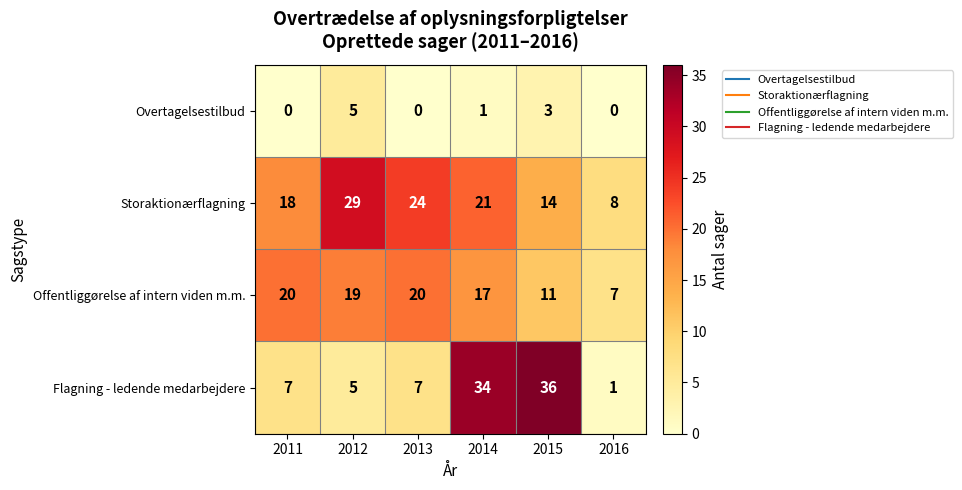

What is the average value of the Offentliggørelse af intern viden m.m. series?

16